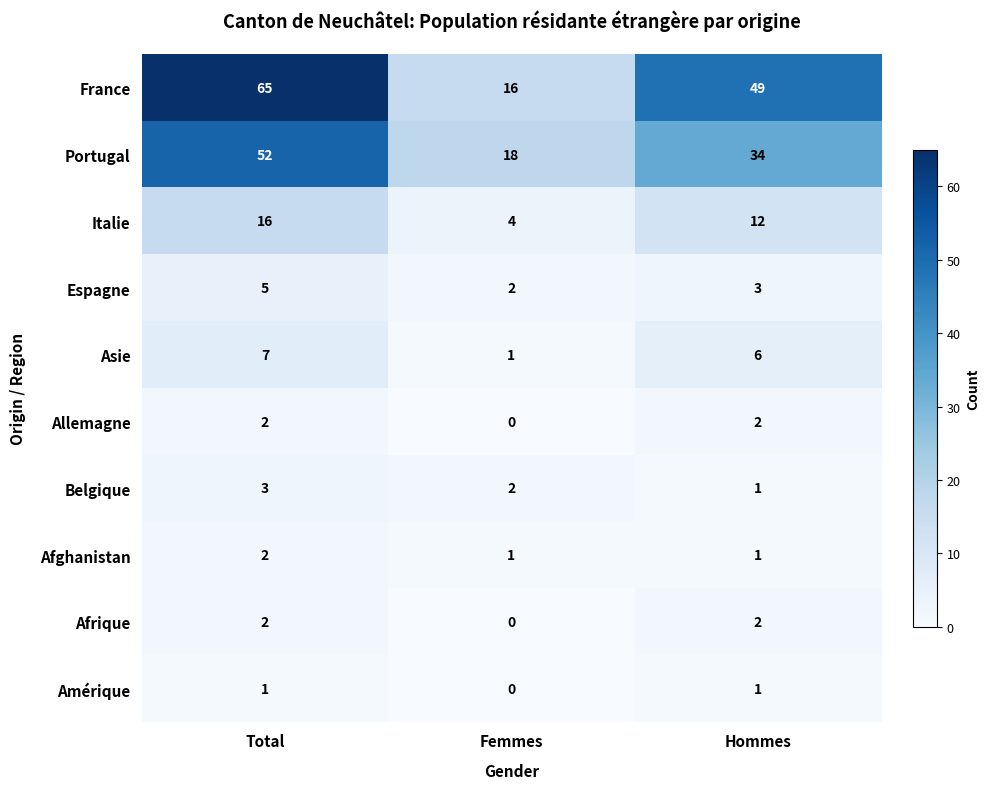

At which label does Italie reach its minimum?

Femmes